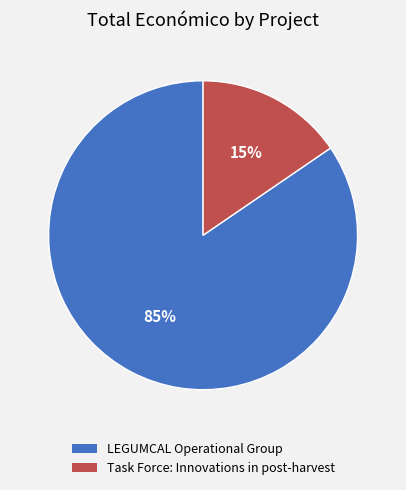

How many slices are in this pie chart?

2